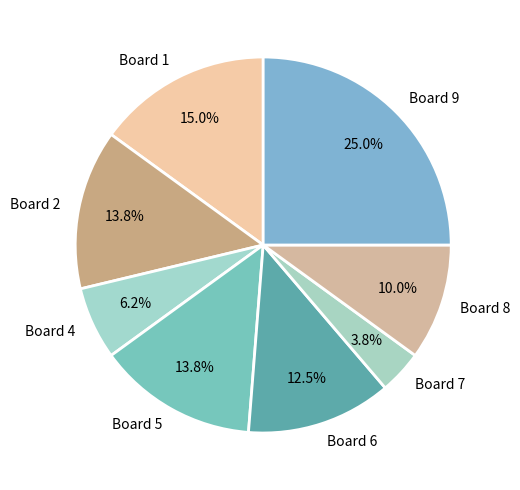

Does Board 4 represent more than half of the total?

No